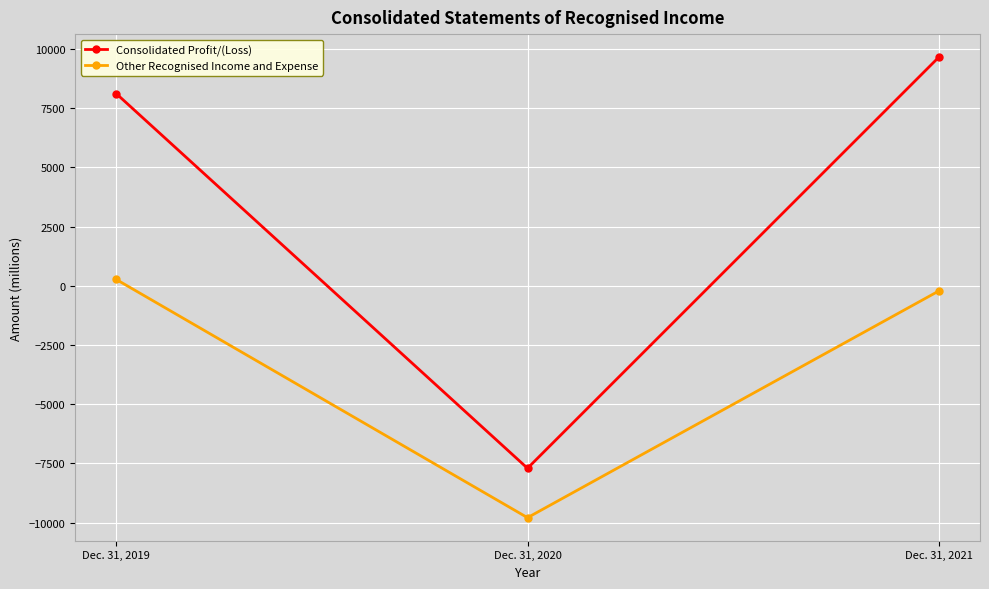

Is it true that Consolidated Profit/(Loss) equals -10944 at Dec. 31, 2020?

False